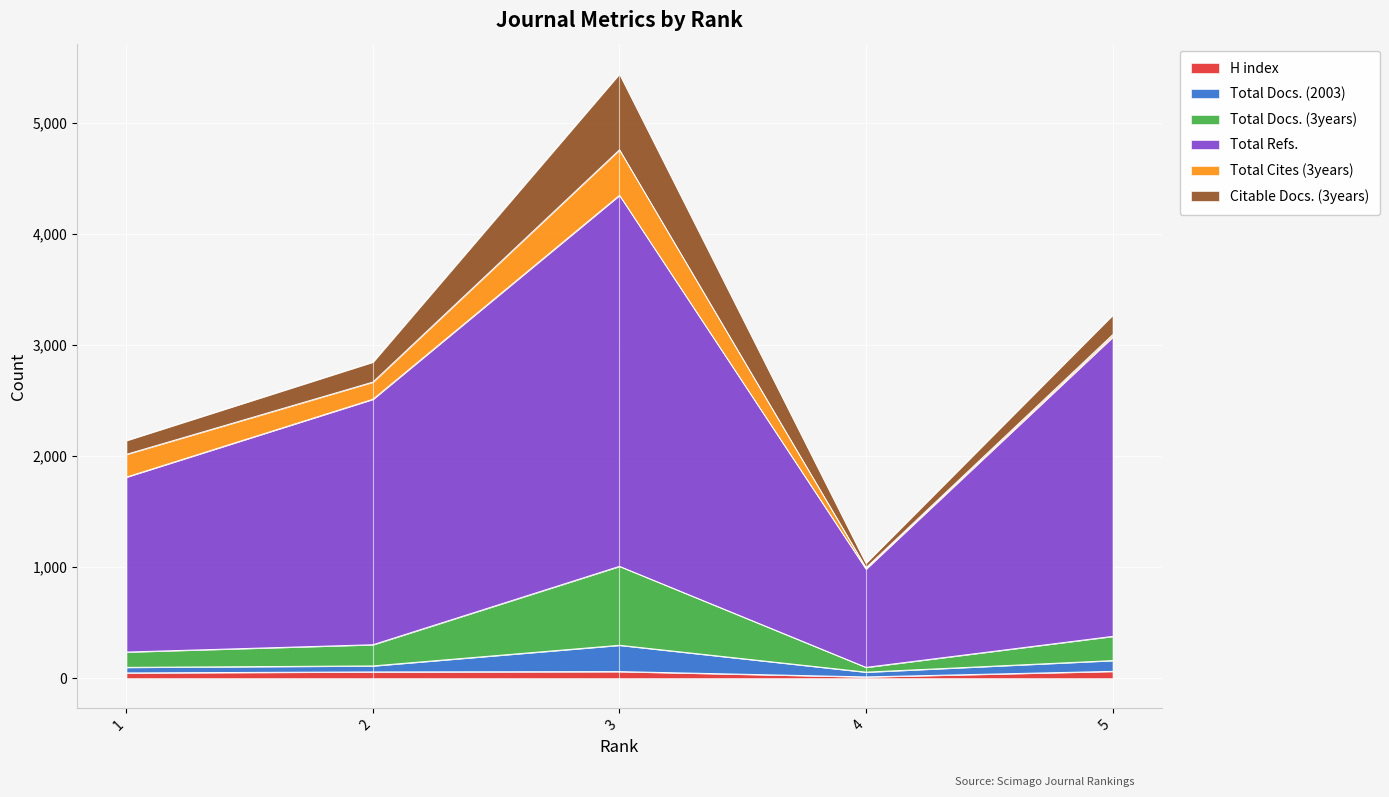

At which category is the sum across all series the highest?

3